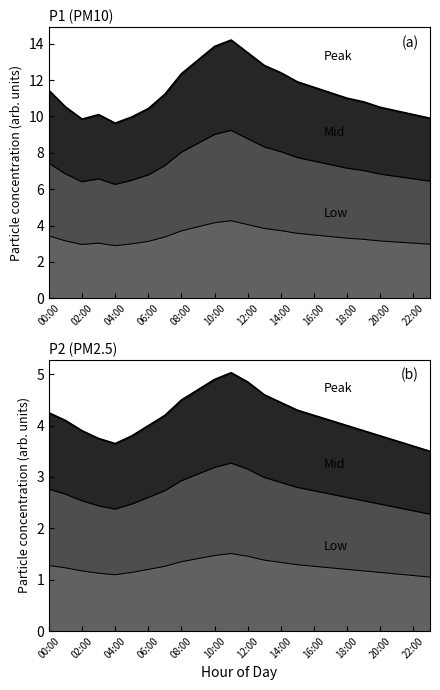

Reading left to right, extract all data points from this chart.

P1: 11.4	10.5	9.8	10.1	9.6	10.0	10.4	11.2	12.3	13.1	13.8	14.2	13.5	12.8	12.4	11.9	11.6	11.3	11.0	10.8	10.5	10.3	10.1	9.9
P2: 4.2	4.1	3.9	3.8	3.6	3.8	4.0	4.2	4.5	4.7	4.9	5.0	4.8	4.6	4.5	4.3	4.2	4.1	4.0	3.9	3.8	3.7	3.6	3.5